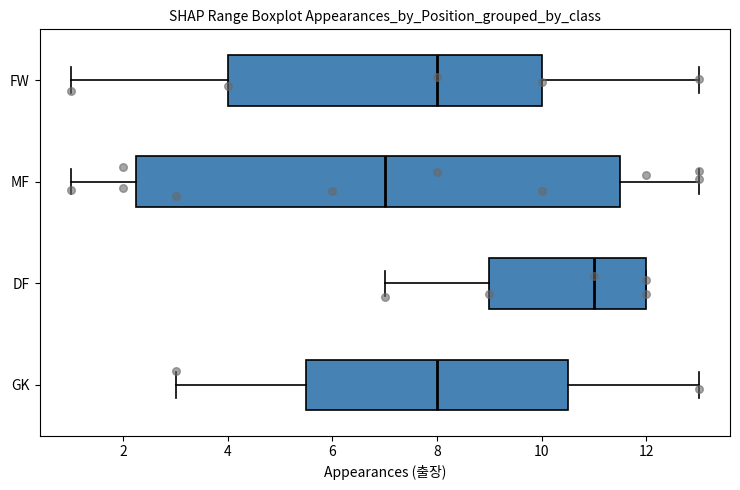

Where does the right whisker of the box for MF end on the x-axis? The values are not printed on the chart, so give them approximately, as read against the axis.

13.0